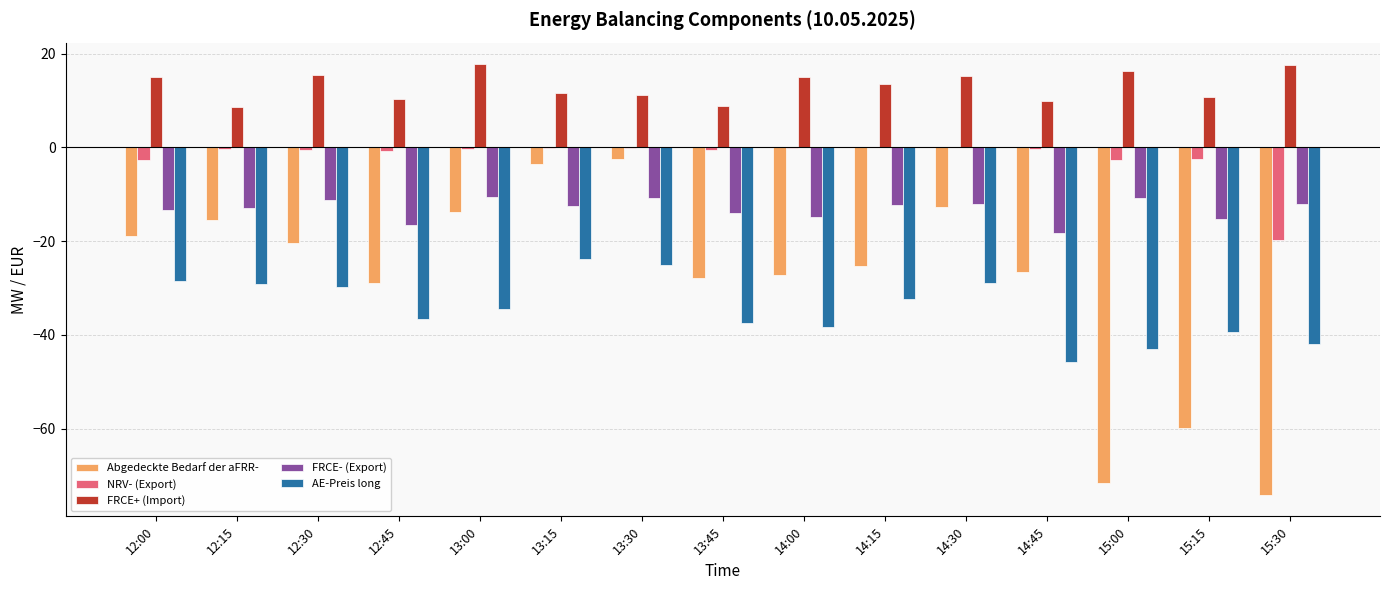

What is the sum of the AE-Preis long values at 15:30 and 15:15?

-81.4